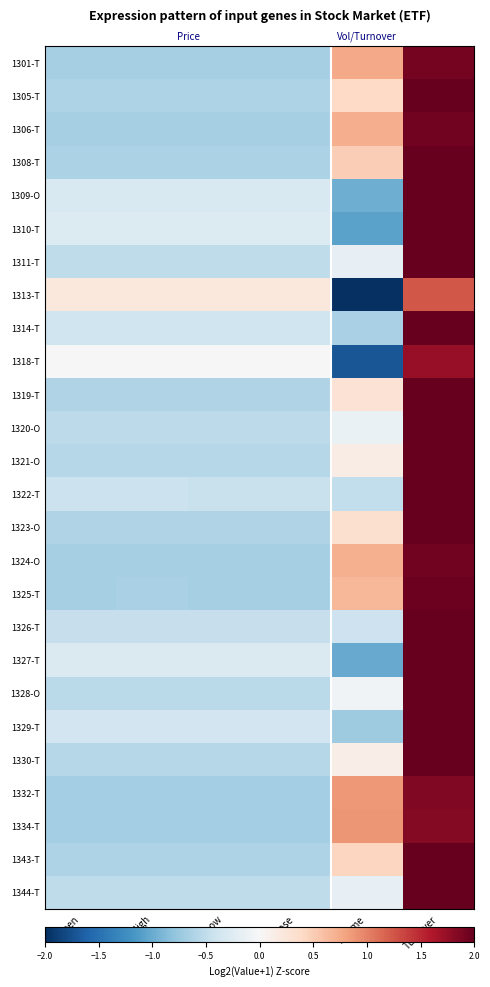

What is the total value across all series at Open?

-12.6